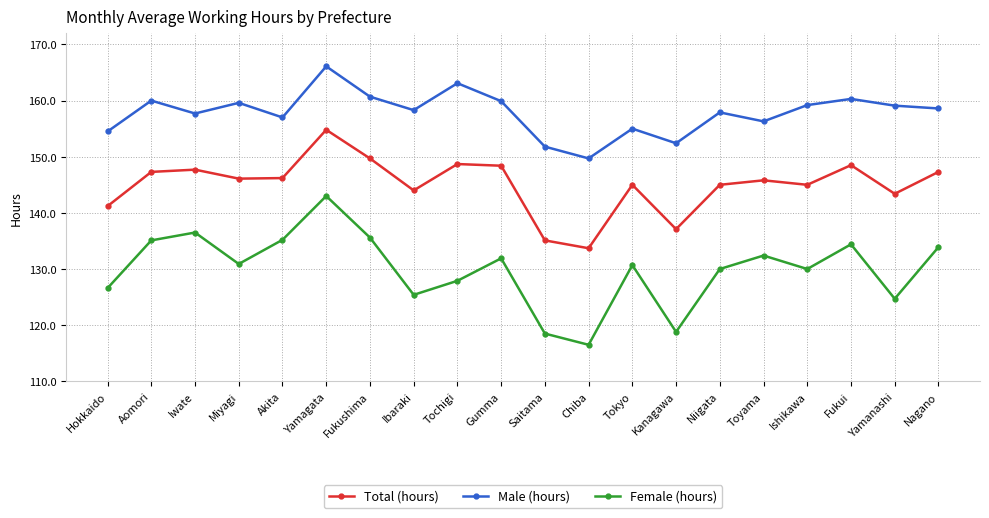

At Niigata, list the series in order from largest to smallest.

Male (hours), Total (hours), Female (hours)